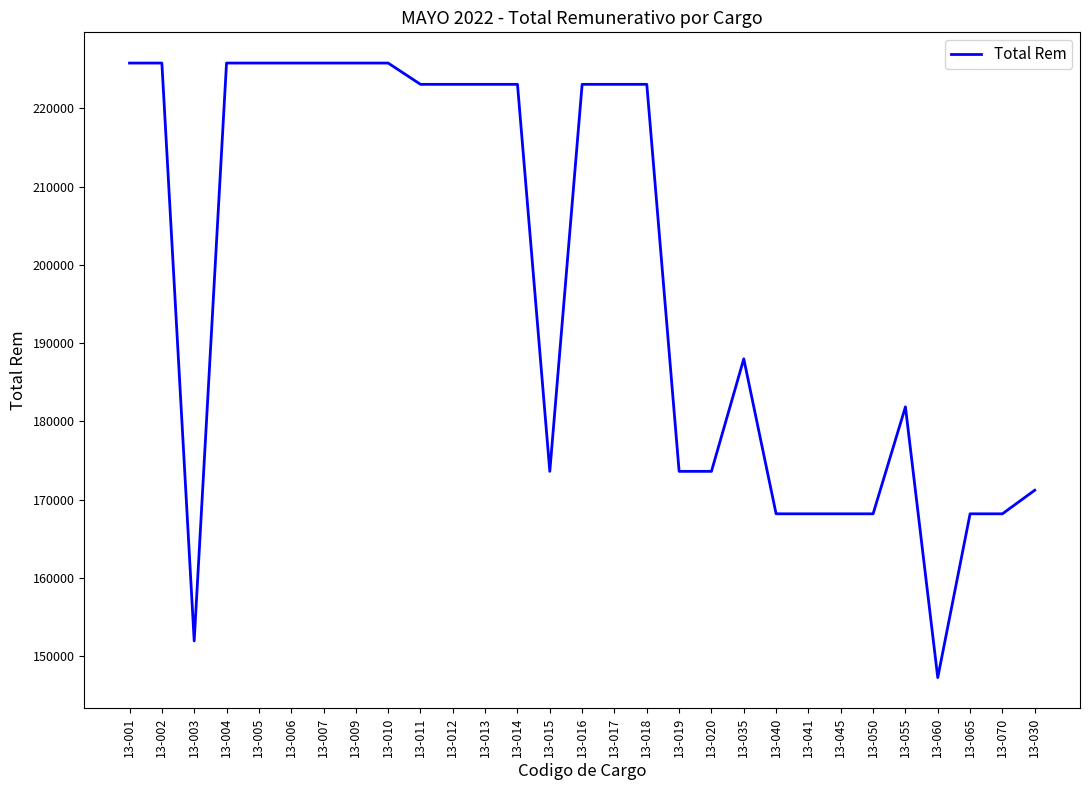

The value at 13-006 is 225794.8. True or false?

True